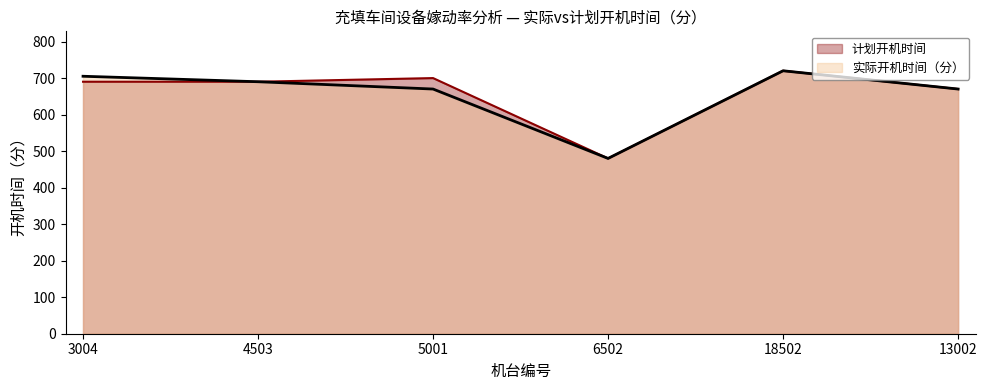

What is the sum of all 实际开机时间（分） values?

3935